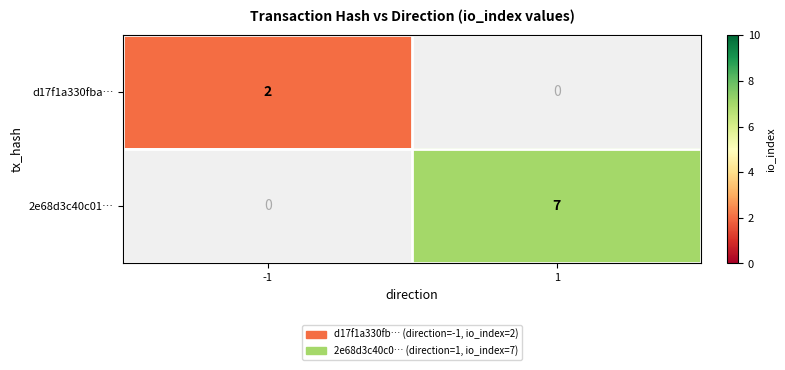

The 2e68d3c40c01… series shows 2 at 1. True or false?

False